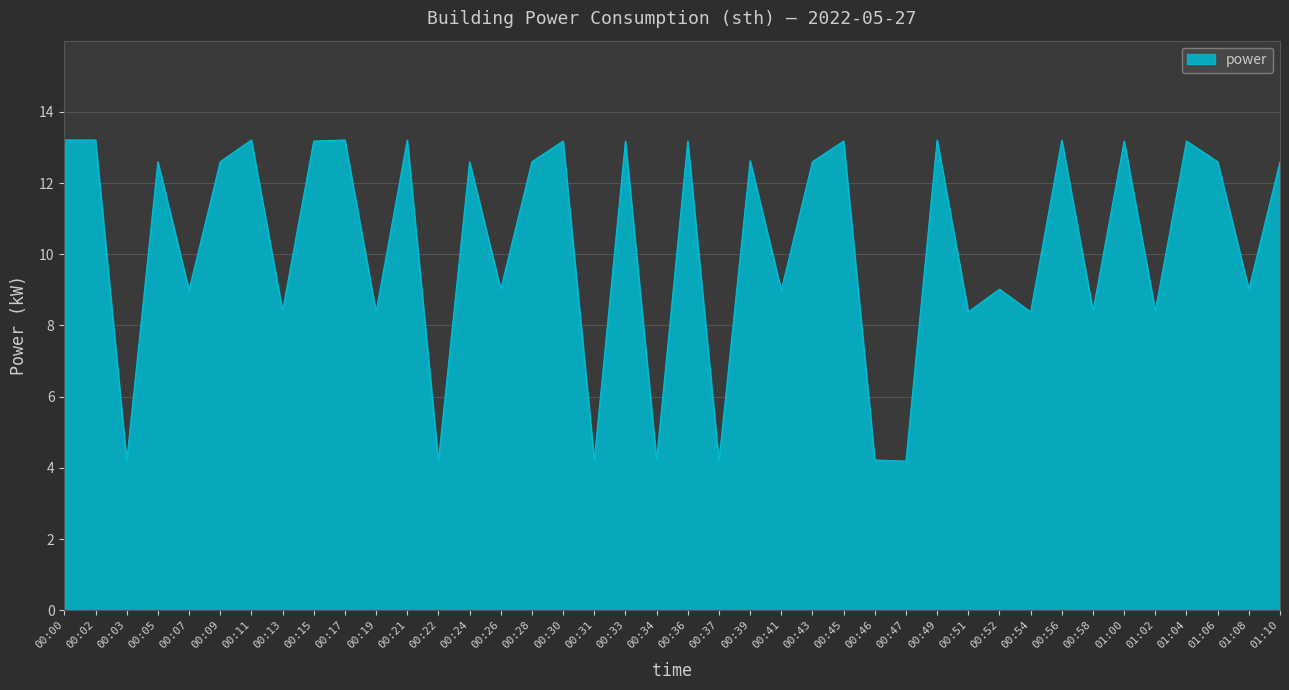

What is the ratio of the value at 00:24 to the value at 01:10?

1.0